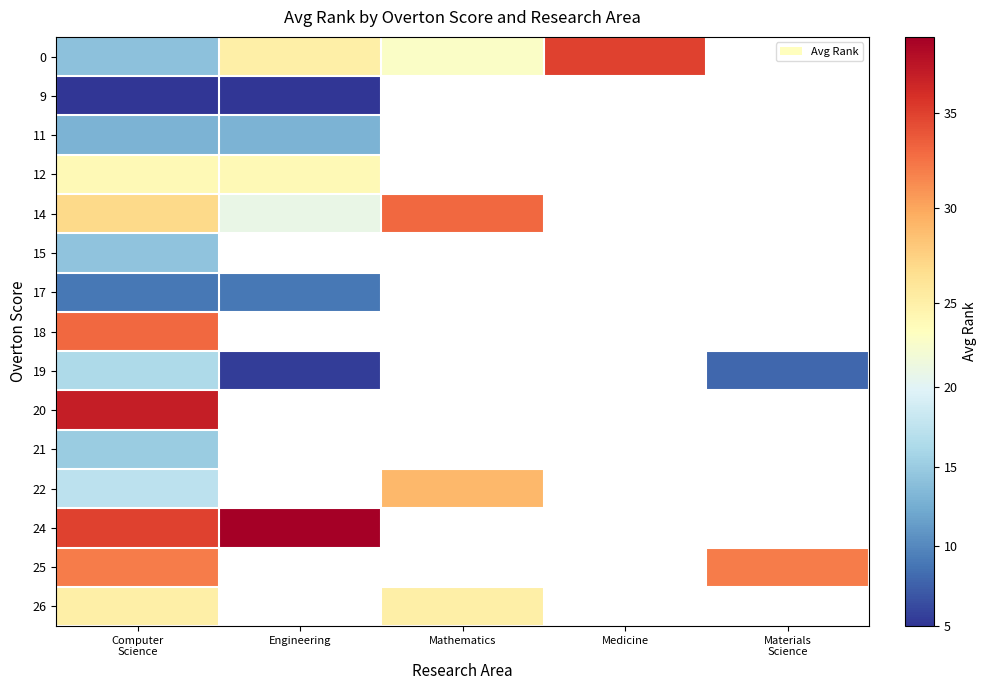

At which label does row_12 reach its minimum?

Computer
Science